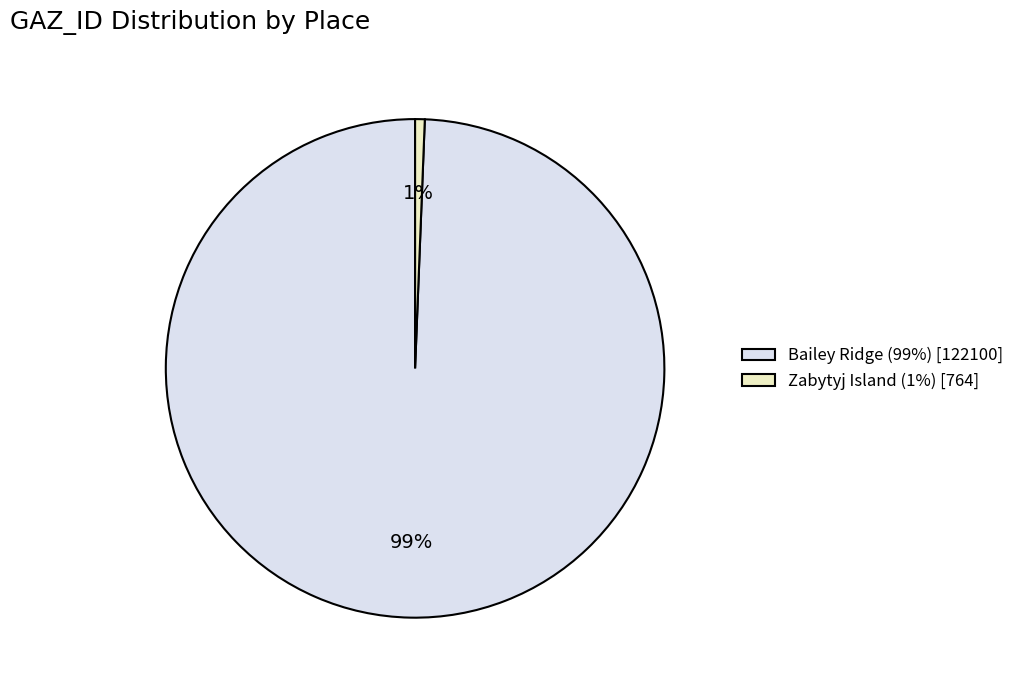

To the nearest percent, what is the combined percentage of Zabytyj Island and Bailey Ridge?

100%